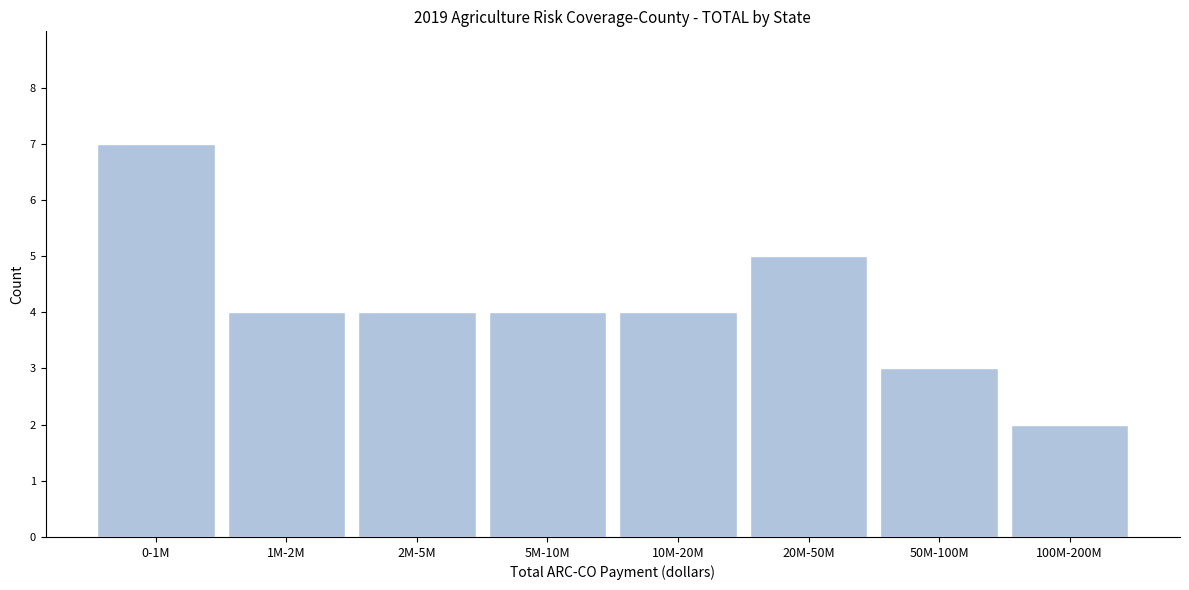

Reading left to right, extract all data points from this chart.

7	4	4	4	4	5	3	2